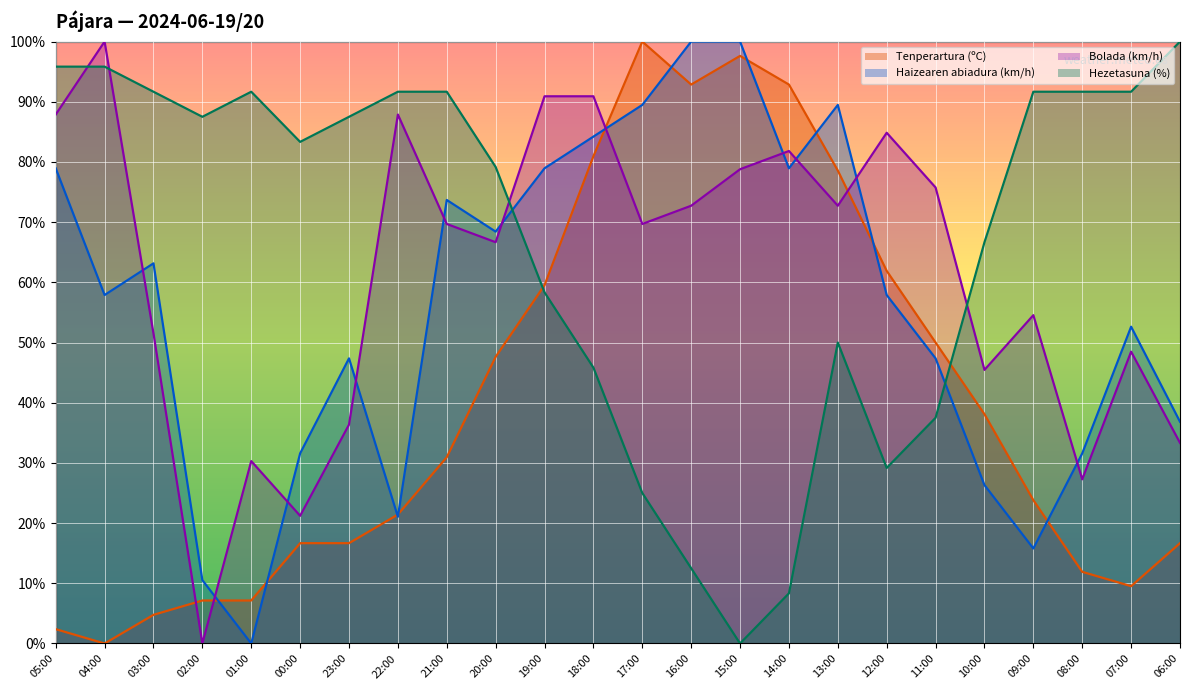

What is the sum of all Hezetasuna (%) values?

1604.2